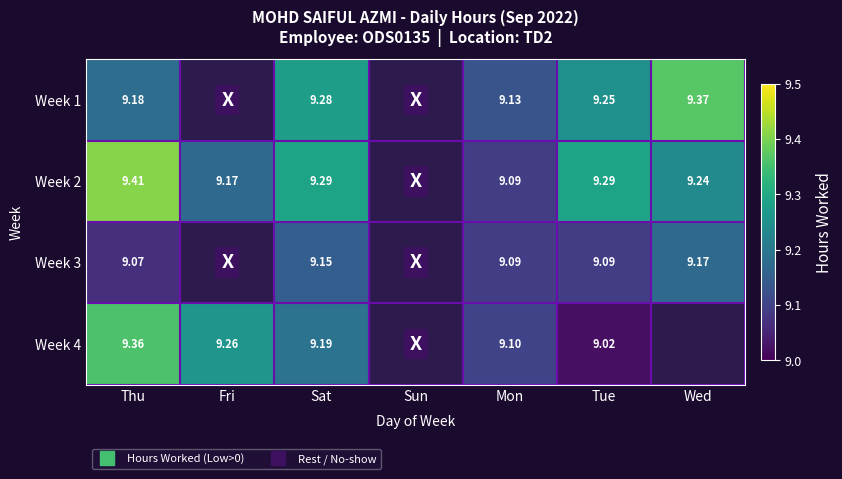

At which category is the sum across all series the highest?

Thu